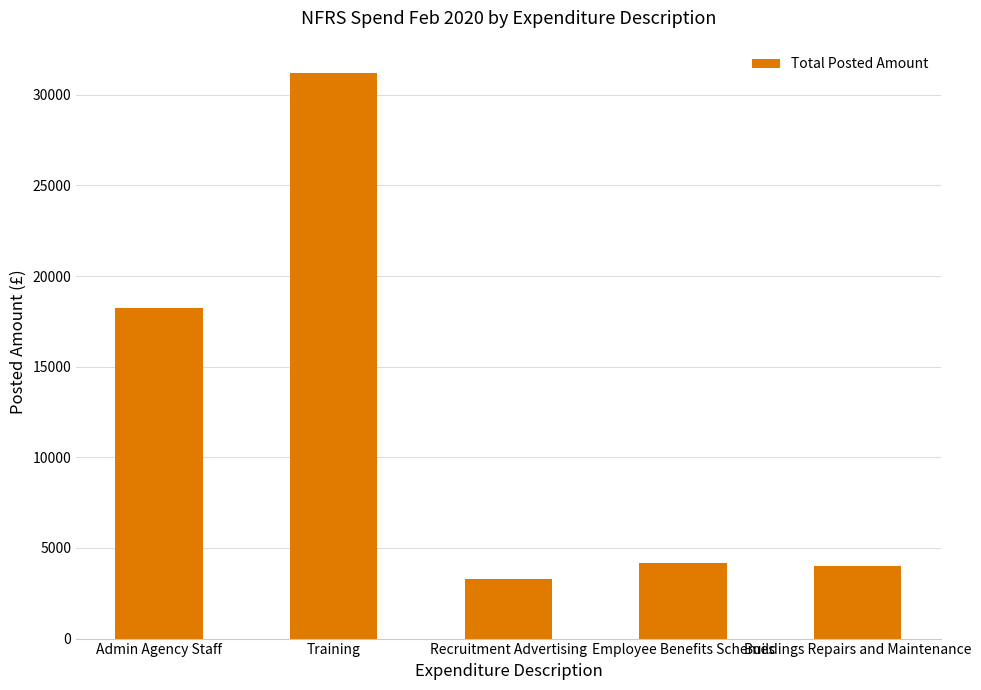

How many distinct data groups are displayed?

1